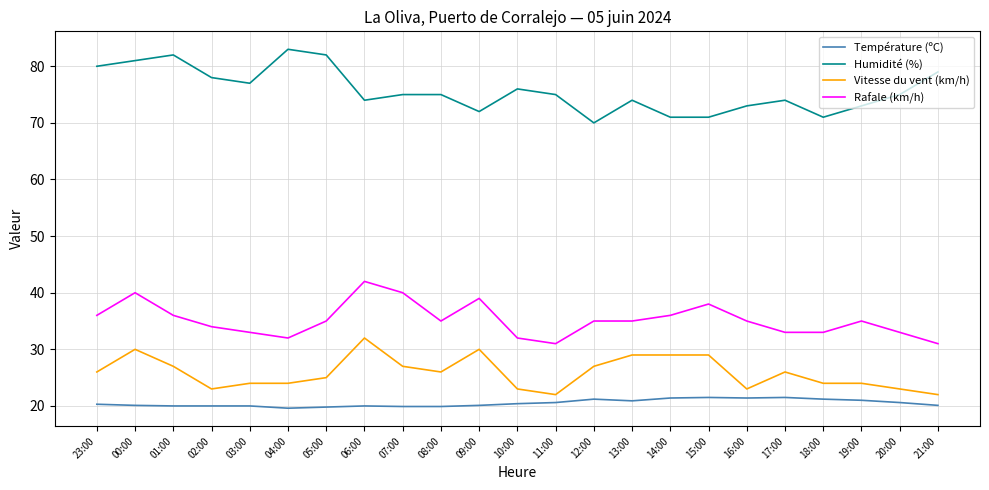

What is the sum of the Rafale (km/h) values at 16:00 and 09:00?

74.0